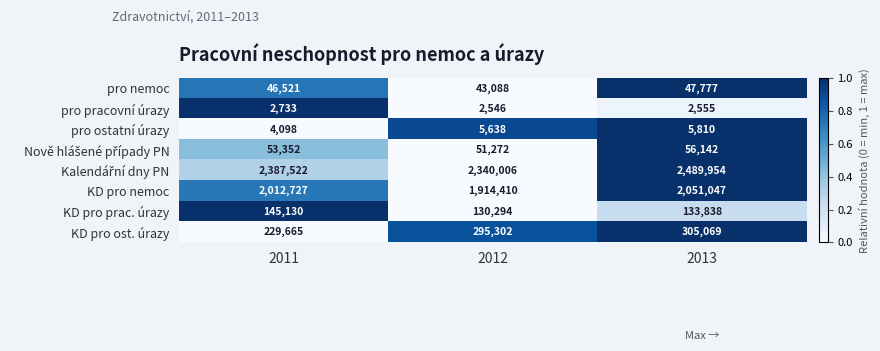

What is the total value across all series at 2012?

4782556